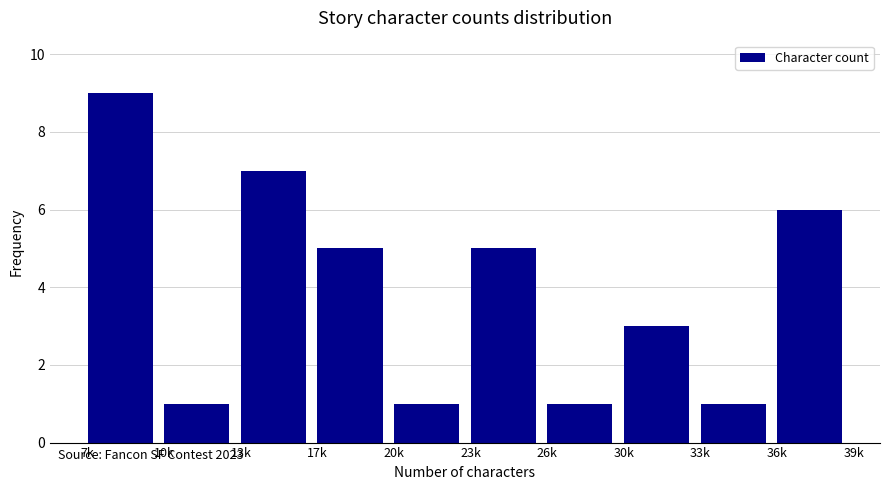

Reading left to right, transcribe all the data shown in this chart.

7k=9	10k=1	13k=7	17k=5	20k=1	23k=5	26k=1	30k=3	33k=1	36k=6